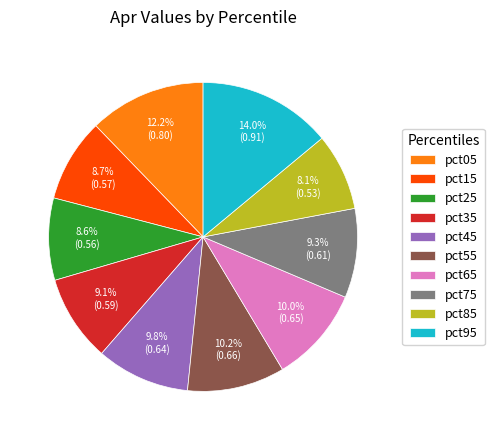

To the nearest percent, what is the difference between the largest and smallest slice percentages?

6%